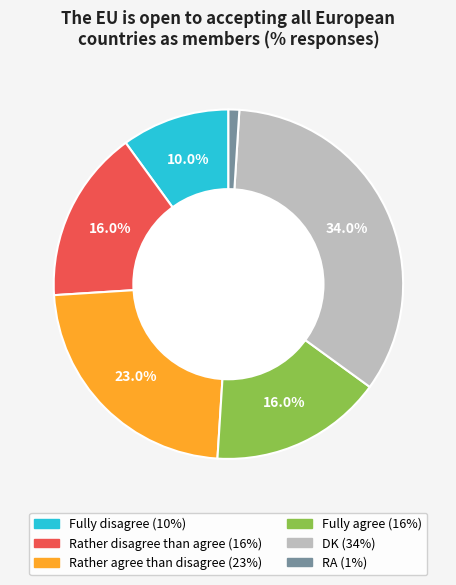

Approximately how many times larger is the value at DK compared to Rather agree than disagree?

1.5